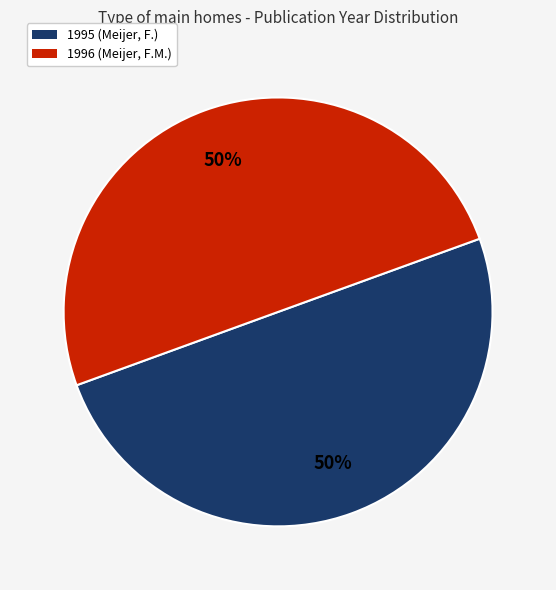

What percentage is the 1995 (Meijer, F.) slice, to the nearest percent?

50%